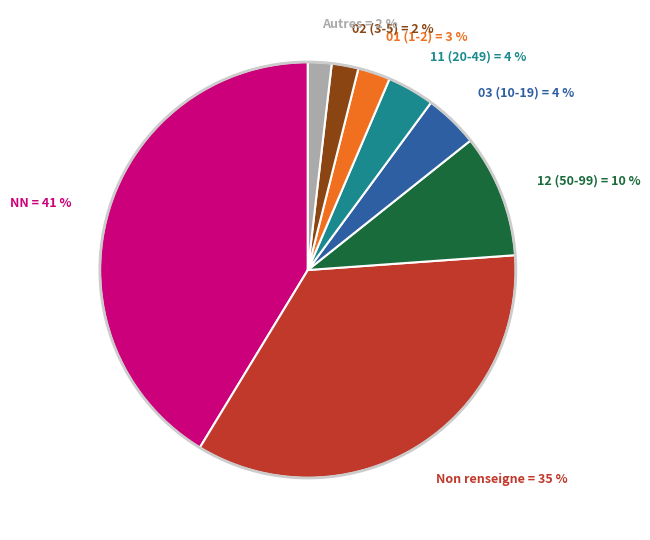

How many segments does this pie chart have?

8